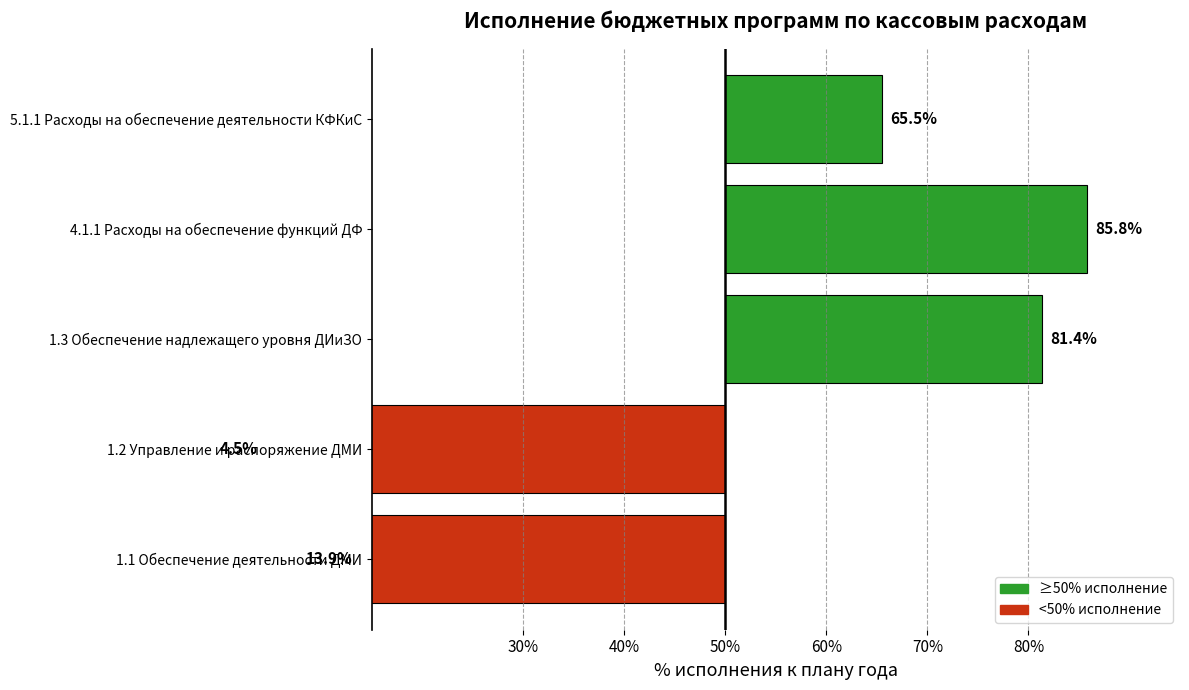

What position from the left is 1.3 Обеспечение надлежащего уровня ДИиЗО?

3